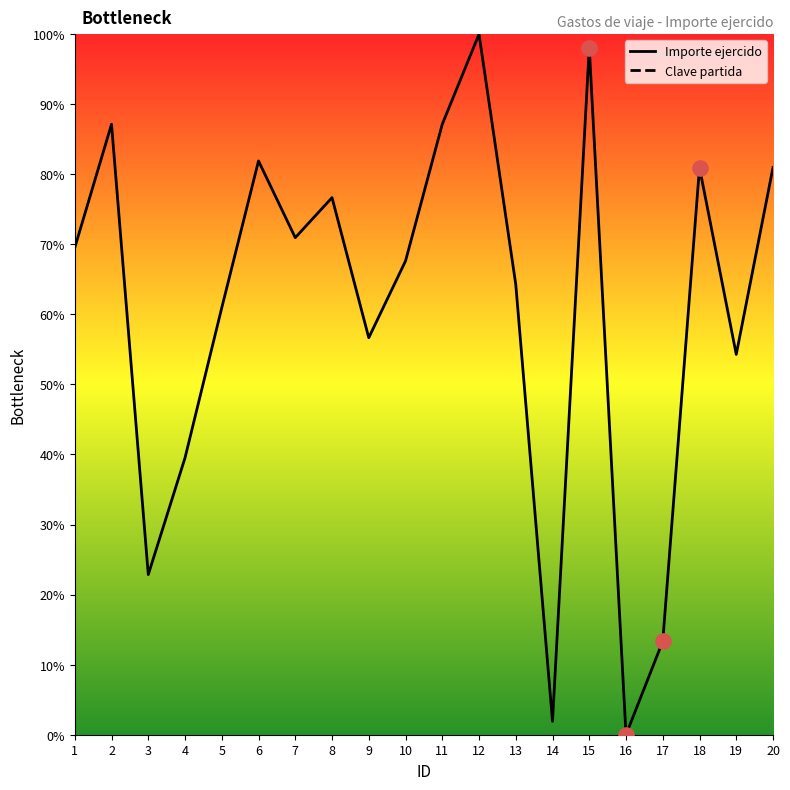

Which series reaches the maximum Y coordinate?

Importe ejercido